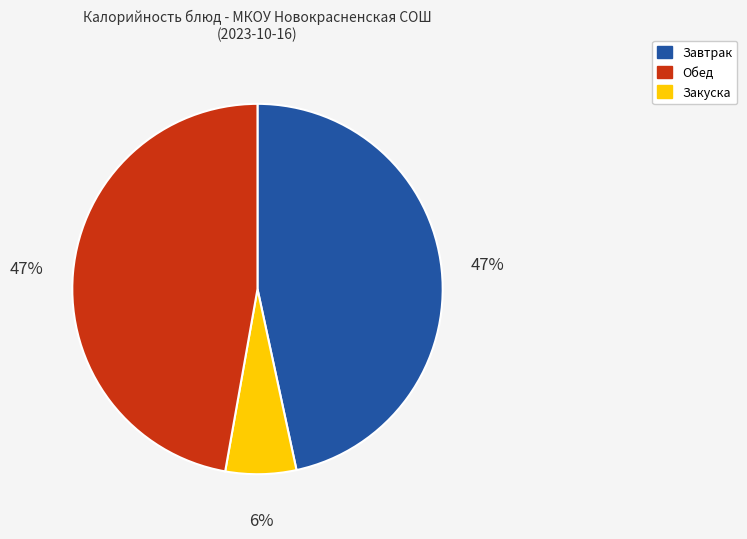

How many segments does this pie chart have?

3